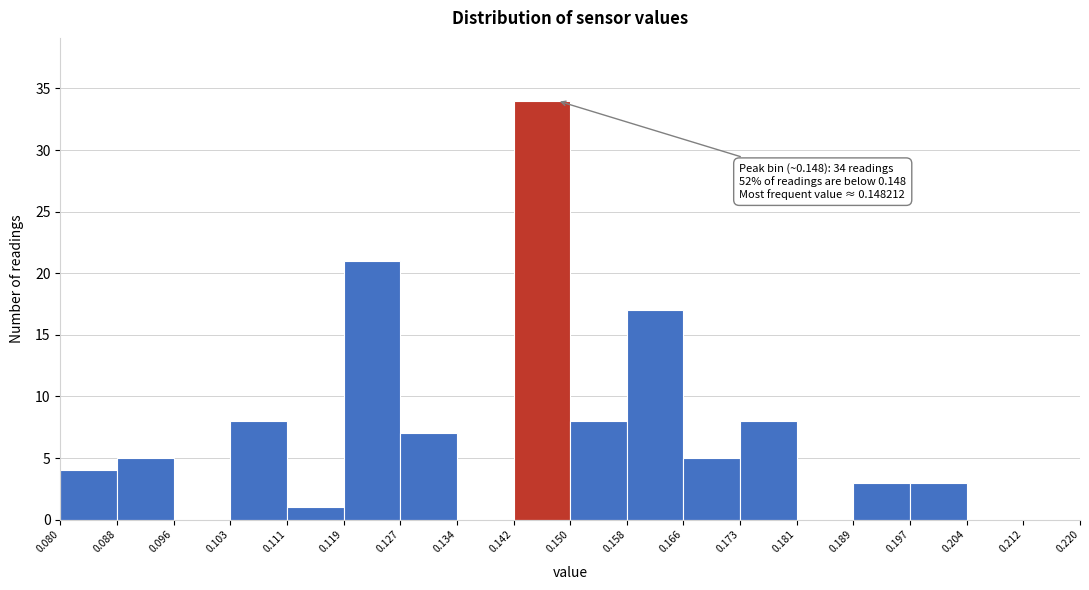

Over which range of the x-axis is the bar tallest?

0.142 to 0.150